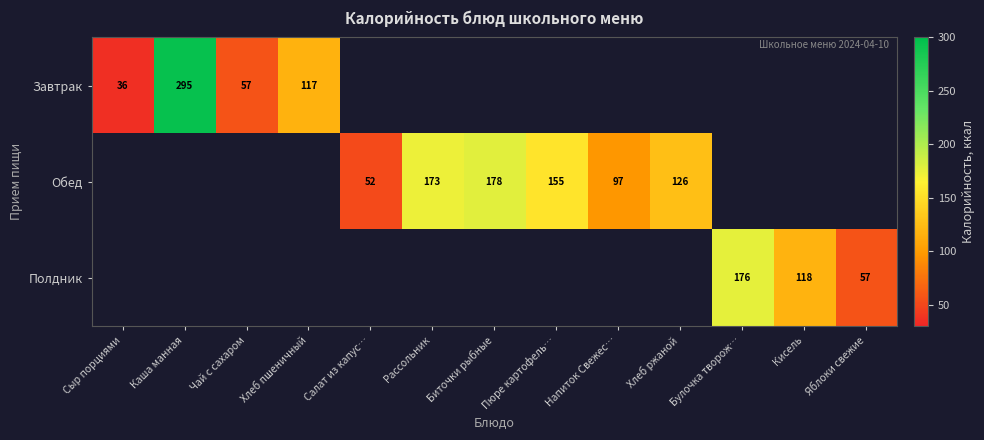

At how many categories does at least one series exceed 70?

9